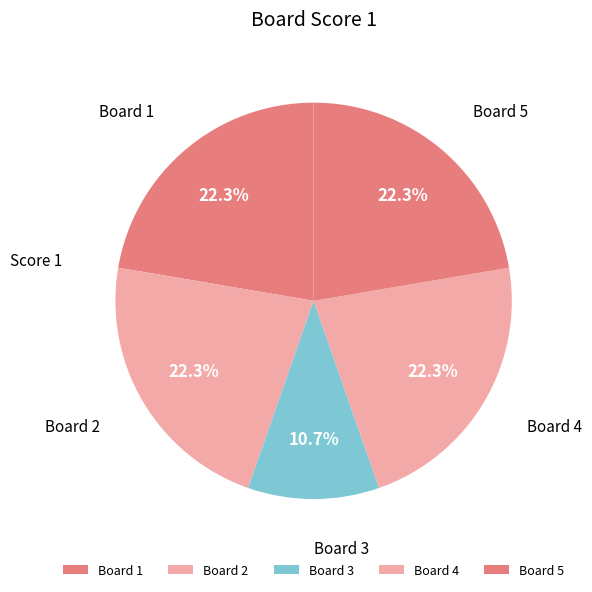

Is there a majority slice in this chart?

No